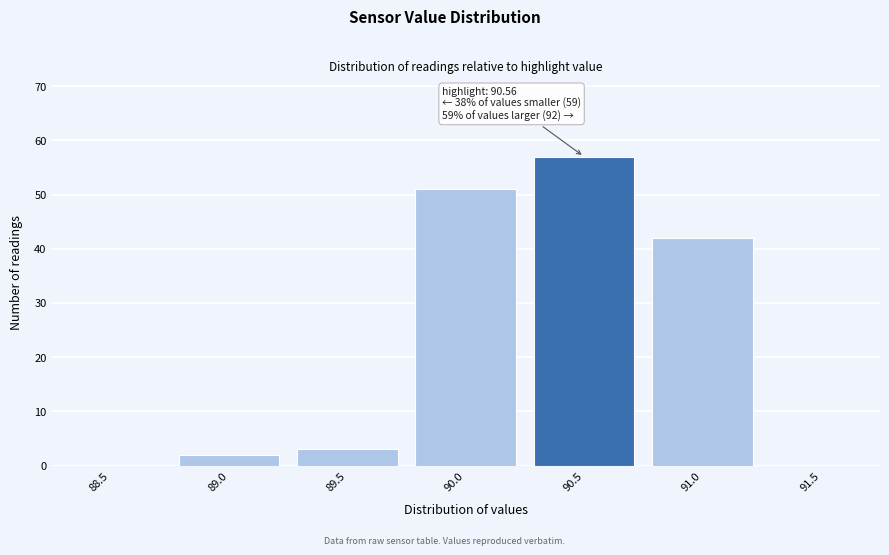

Reading left to right, what are all the values shown in this chart?

88.5=0	89.0=2	89.5=3	90.0=51	90.5=57	91.0=42	91.5=0